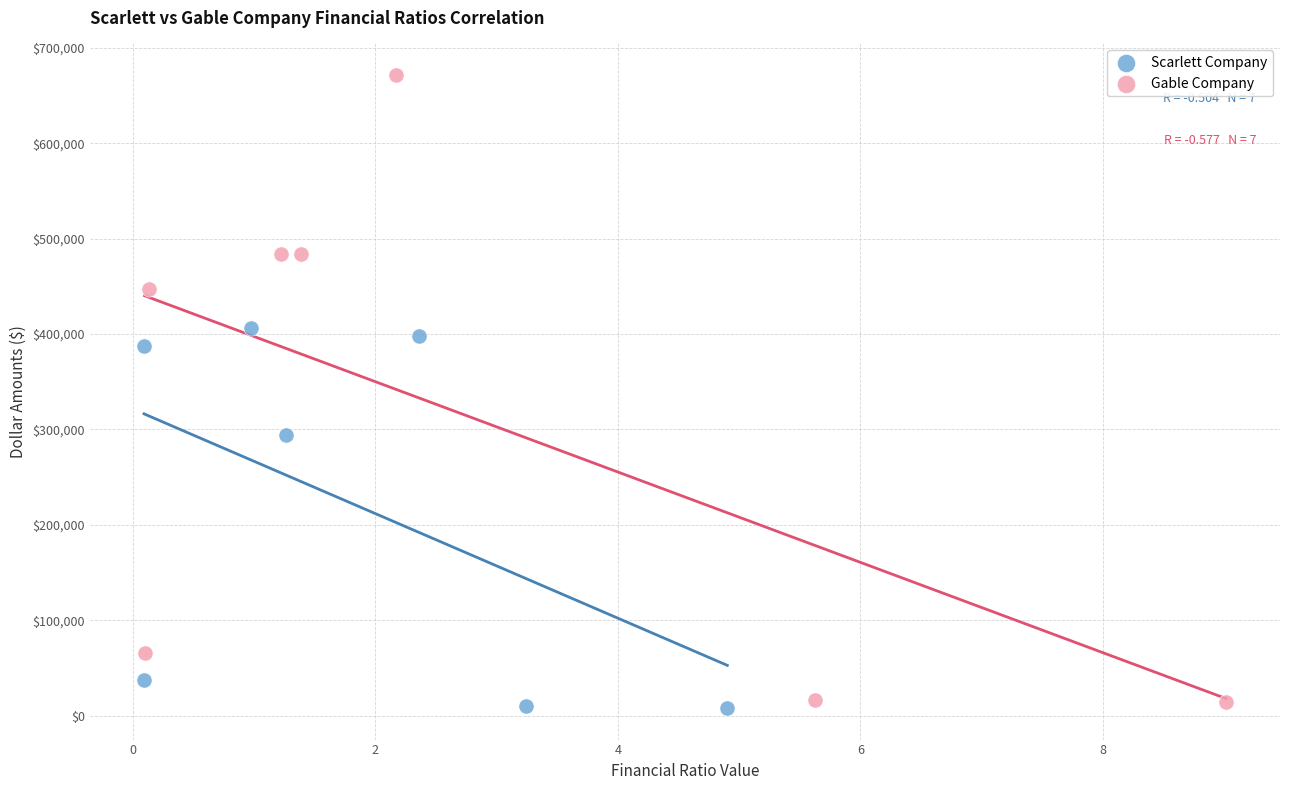

Which series has the widest spread of Y values?

Gable Company